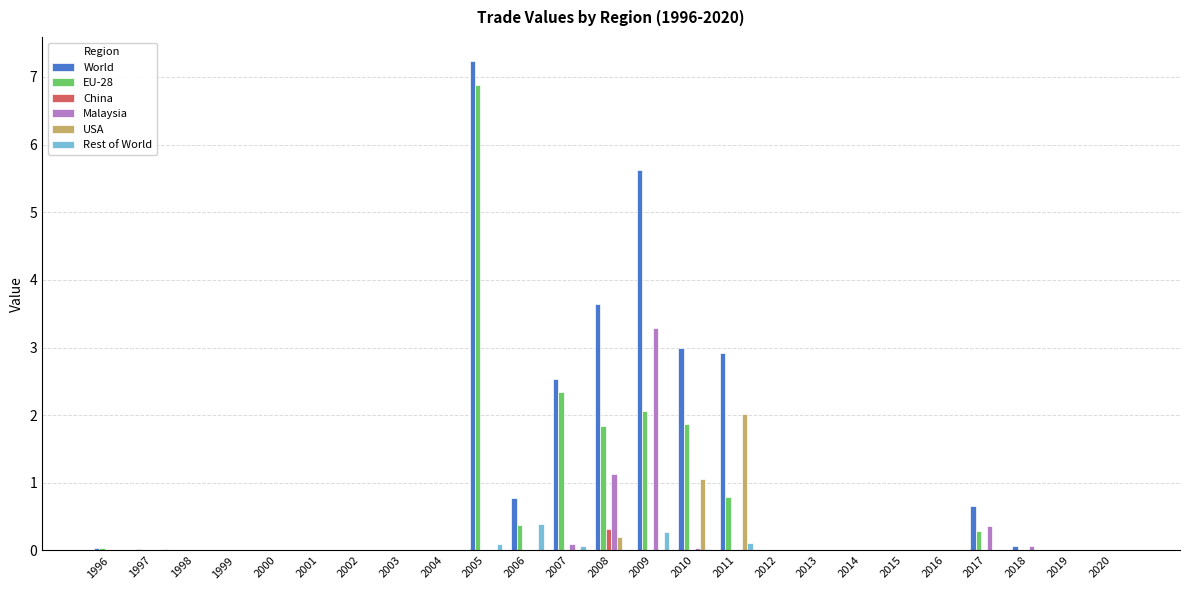

The China series shows 0.0 at 2015. True or false?

True